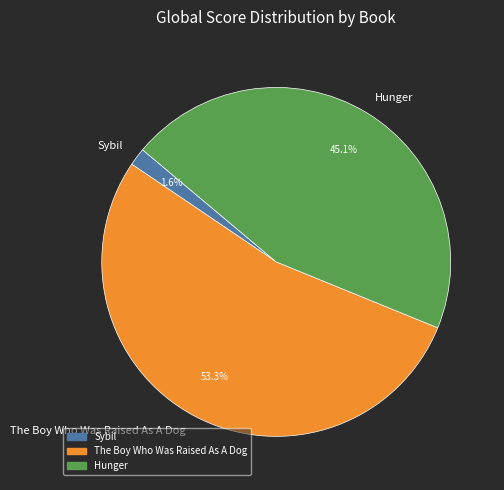

Combined, do The Boy Who Was Raised As A Dog and Sybil account for over 50%?

Yes